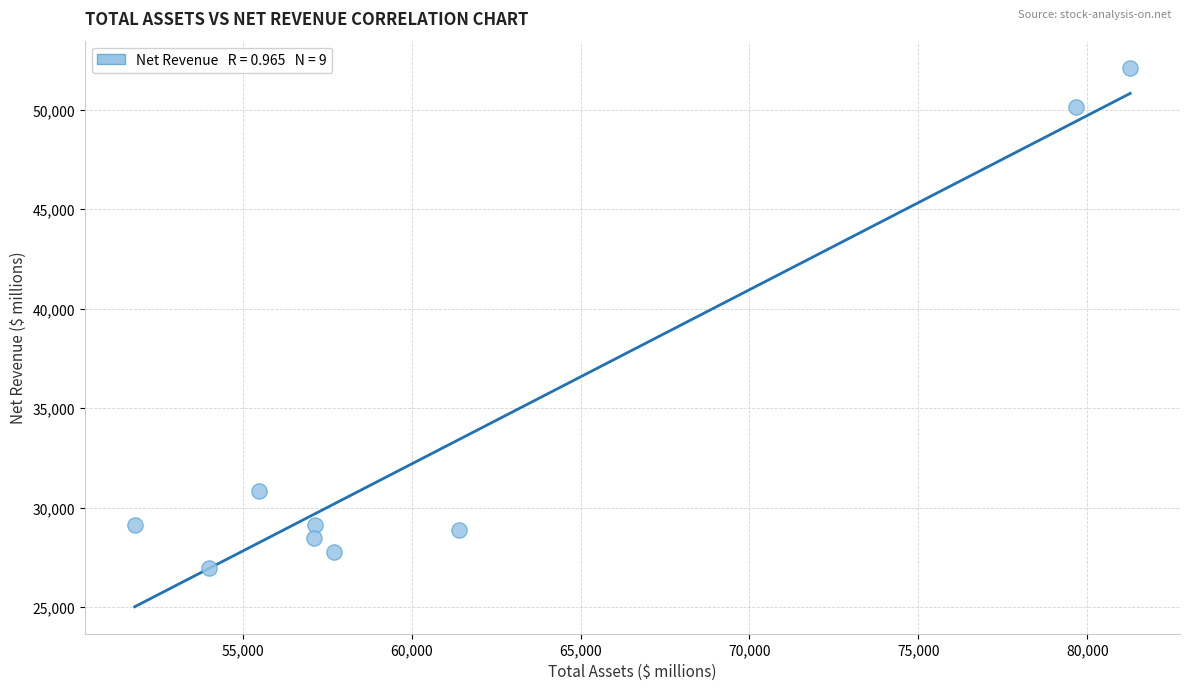

What Y value in the scatter plot is closest to 39544?

30852